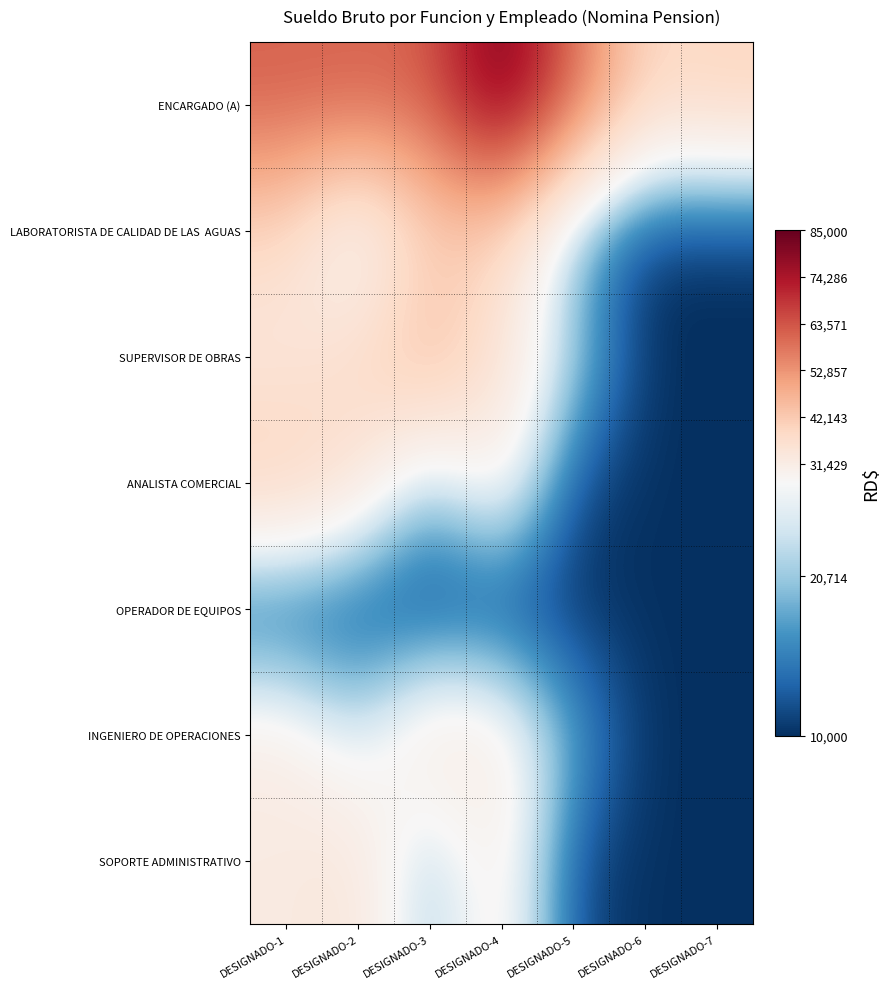

At DESIGNADO-1, list the series in order from largest to smallest.

ENCARGADO (A), ANALISTA COMERCIAL, LABORATORISTA DE CALIDAD DE LAS AGUAS, SUPERVISOR DE OBRAS, SOPORTE ADMINISTRATIVO, INGENIERO DE OPERACIONES, OPERADOR DE EQUIPOS